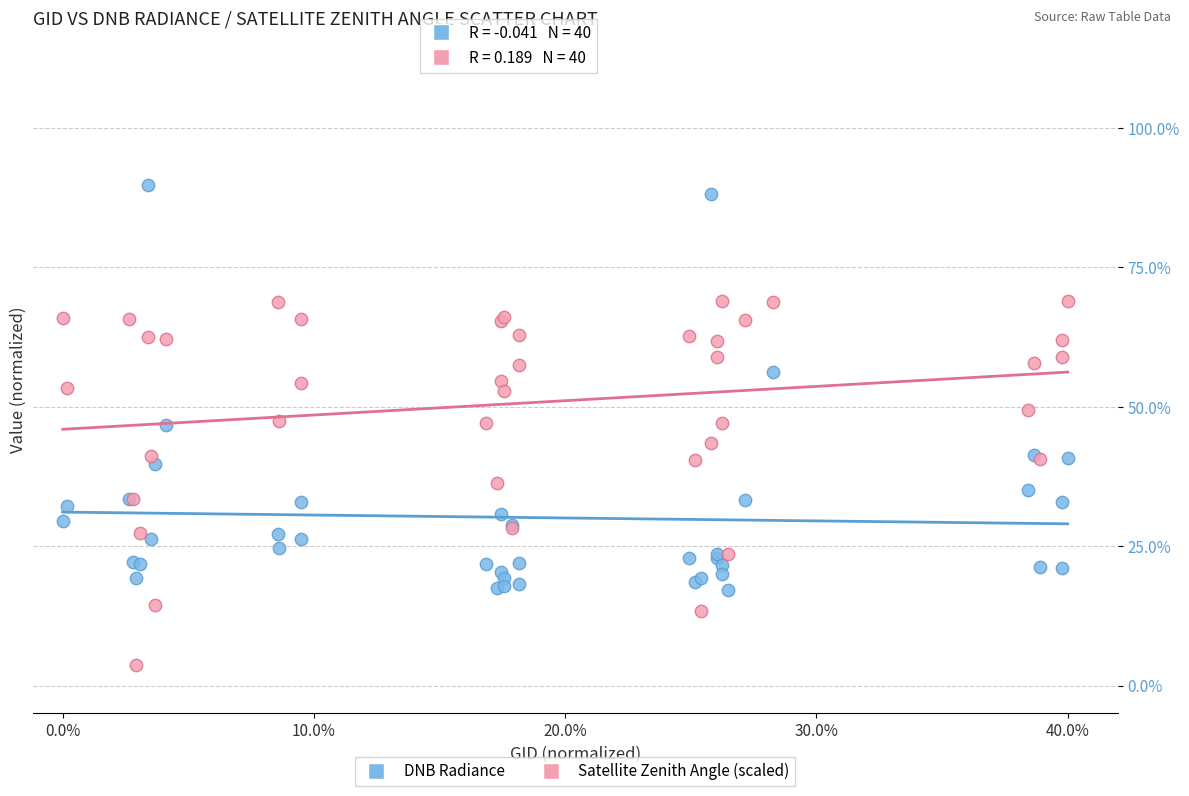

Which series has the widest spread of Y values?

DNB Radiance